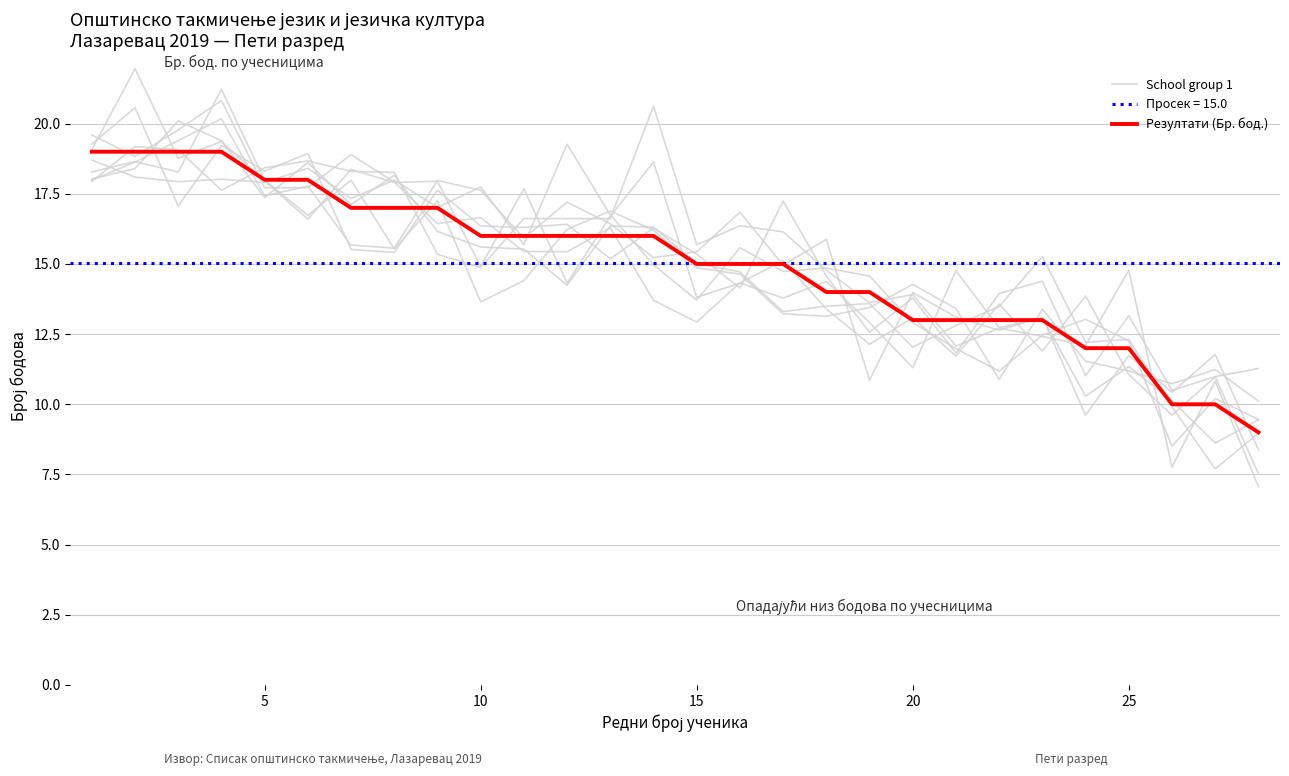

Rank the series at 10 from highest to lowest value.

School group 1, Резултати (Бр. бод.)